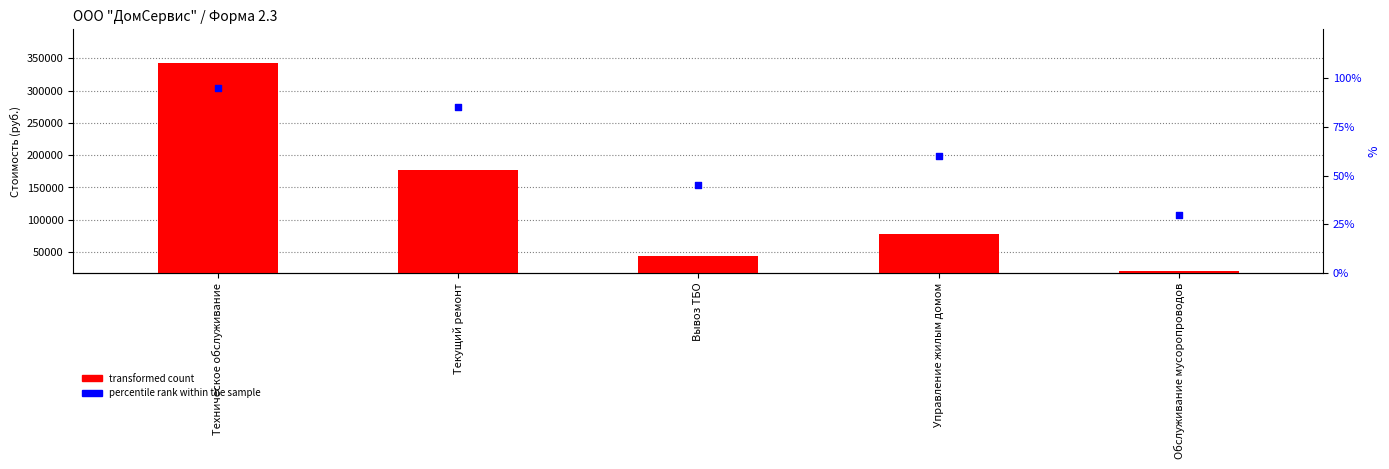

Which series has the largest total across all categories?

transformed count